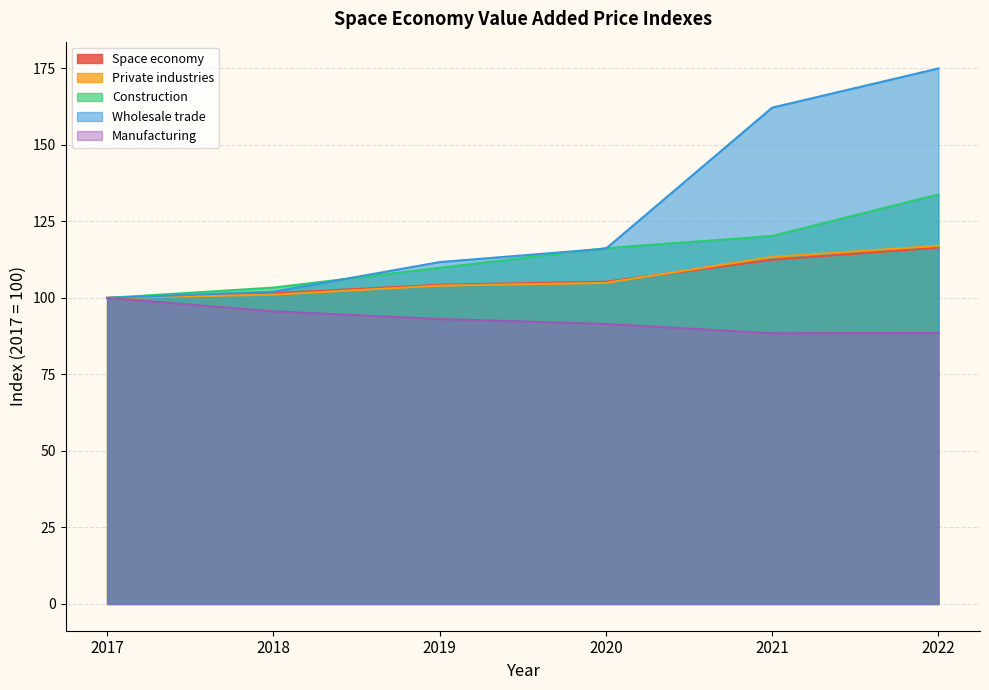

Reading left to right, transcribe all the data shown in this chart.

Space economy: 100.0	101.5	104.3	105.3	112.4	116.5
Private industries: 100.0	101.1	104.0	104.9	113.4	117.0
Construction: 100.0	103.4	109.9	116.3	120.3	133.8
Wholesale trade: 100.0	102.0	111.7	116.1	162.2	175.0
Manufacturing: 100.0	95.6	93.1	91.5	88.5	88.5